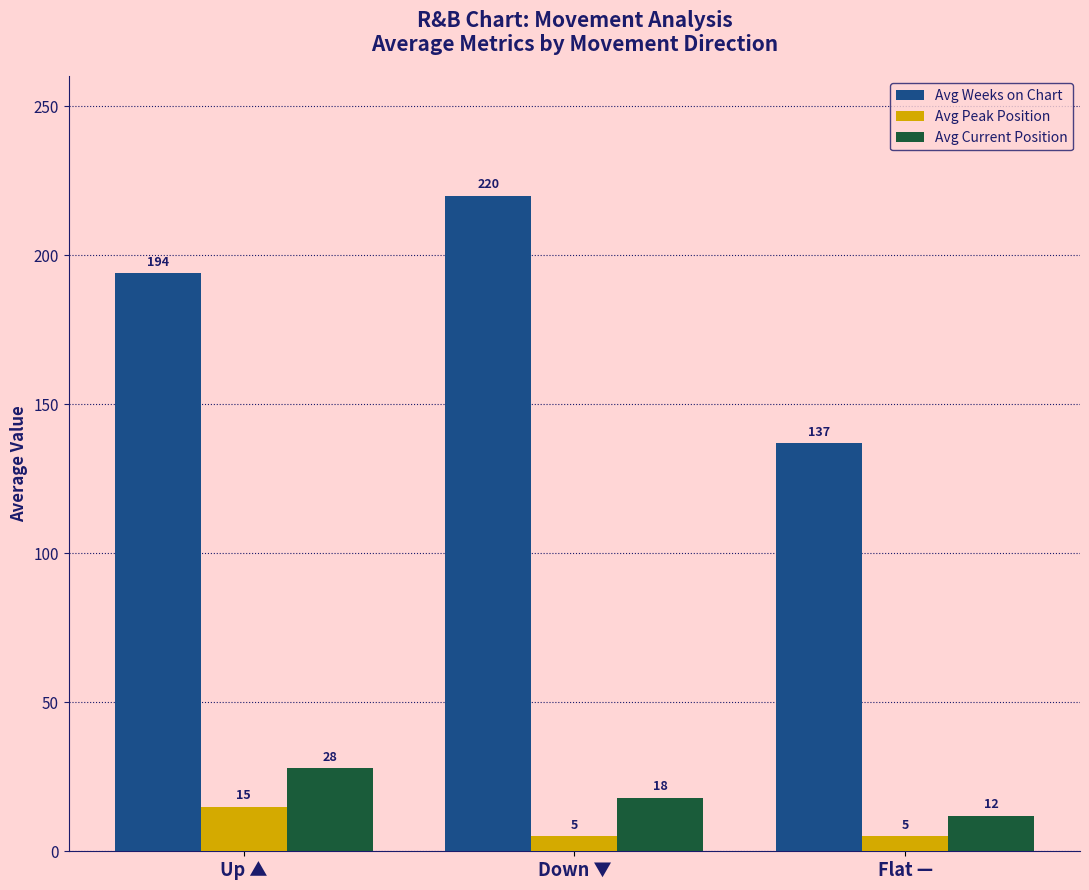

How many bars are there in each group?

3